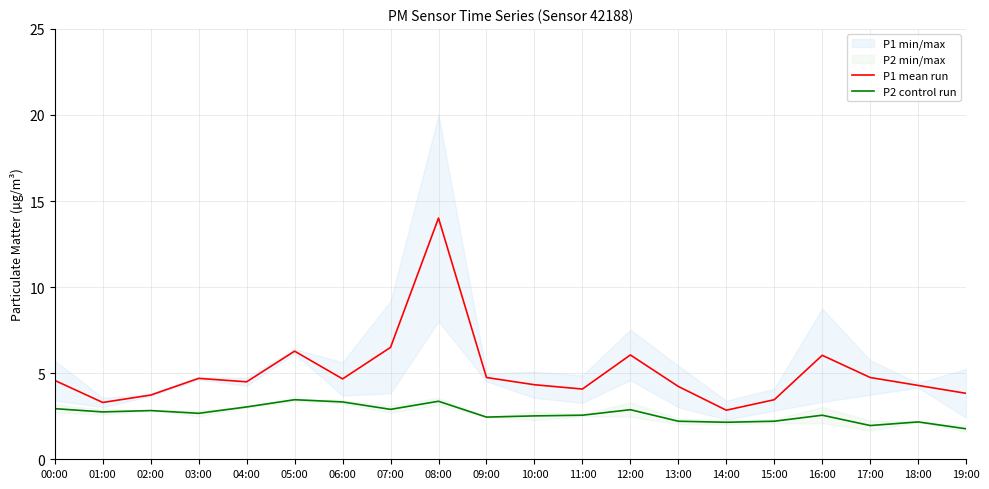

True or false: P2 control run has a value of 2.6 at 16:00.

True